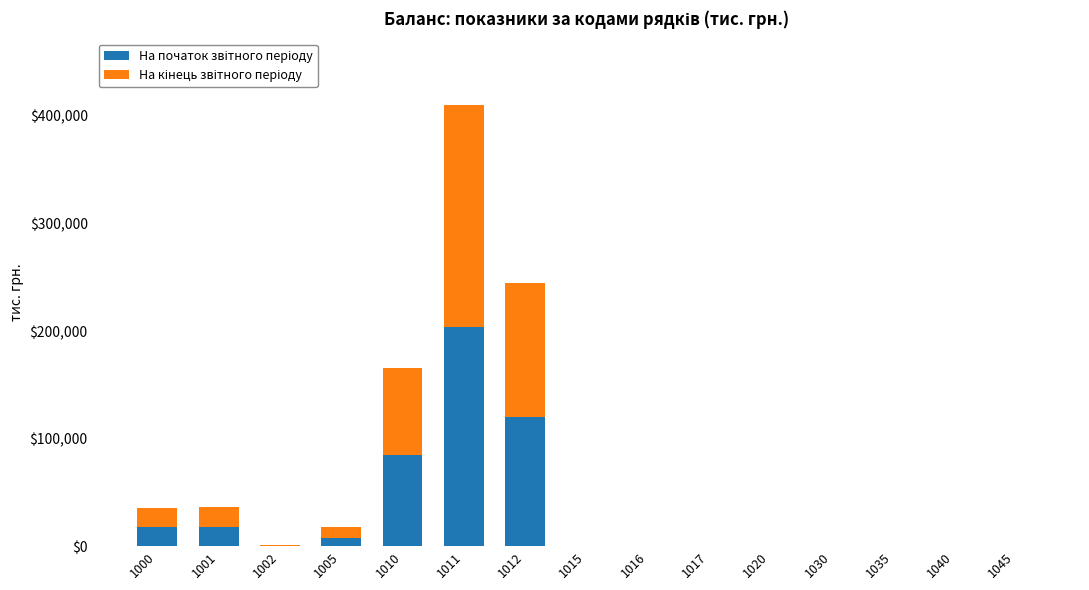

At which category is the sum across all series the highest?

1011